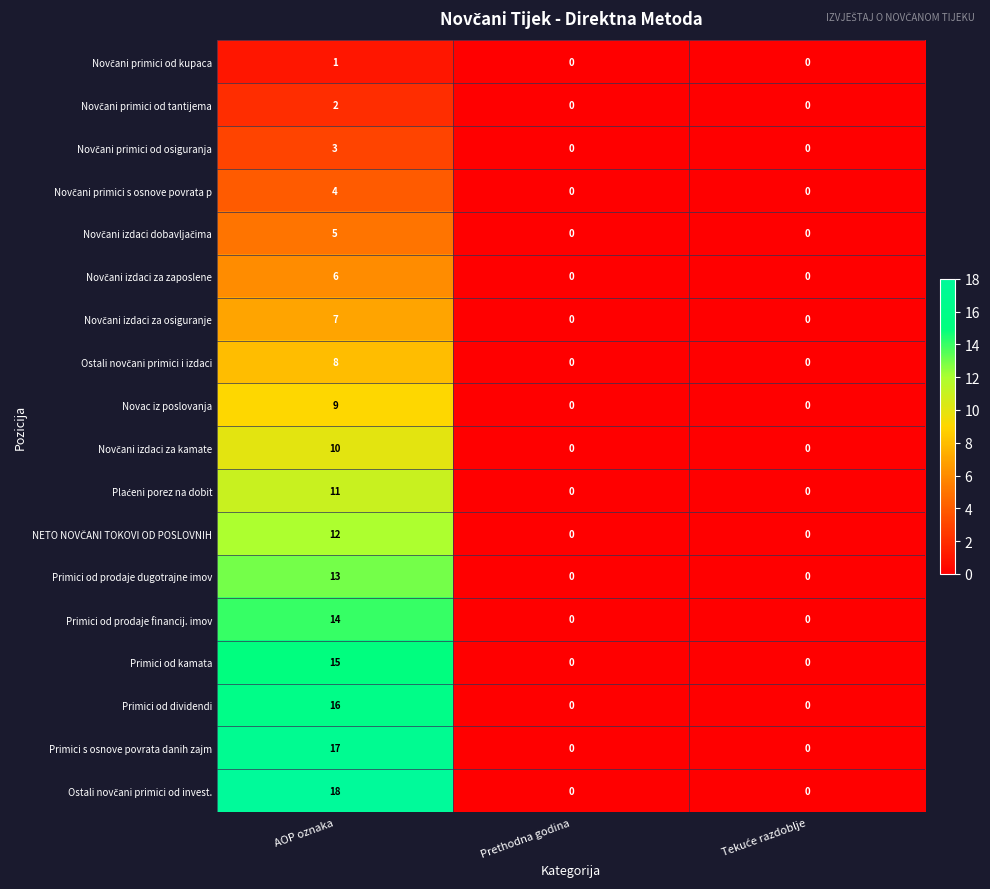

What is the difference between the highest and lowest values at AOP oznaka?

17